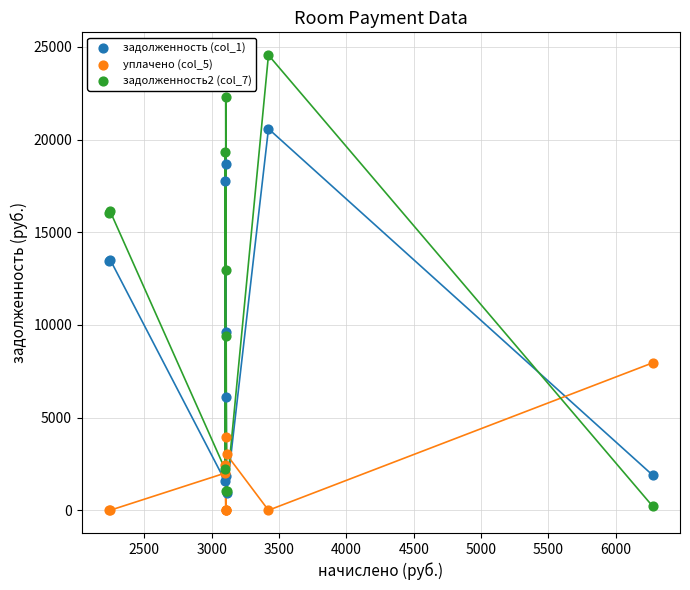

What are all the series names shown in the legend?

задолженность (col_1), уплачено (col_5), задолженность2 (col_7)